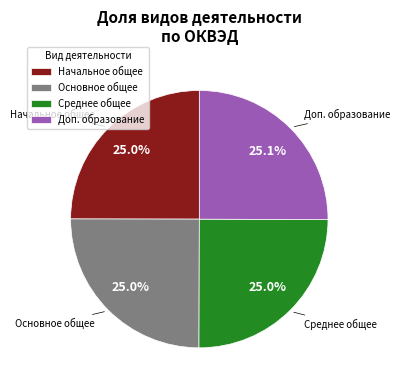

How many segments does this pie chart have?

4